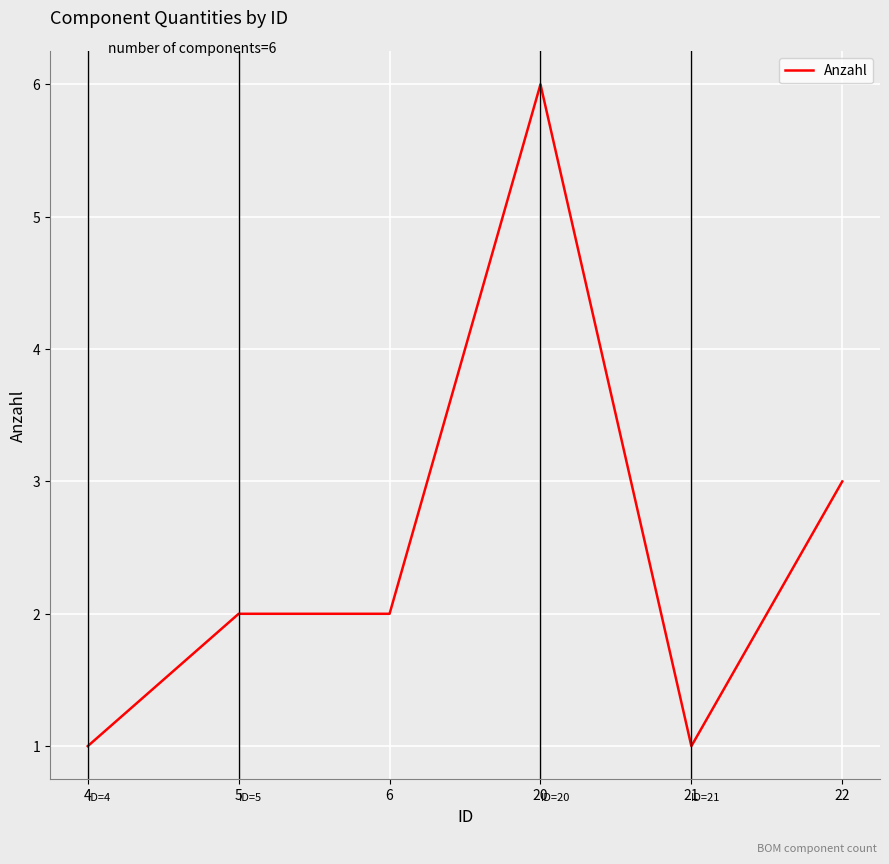

Does the chart display data point markers on the line(s)?

No